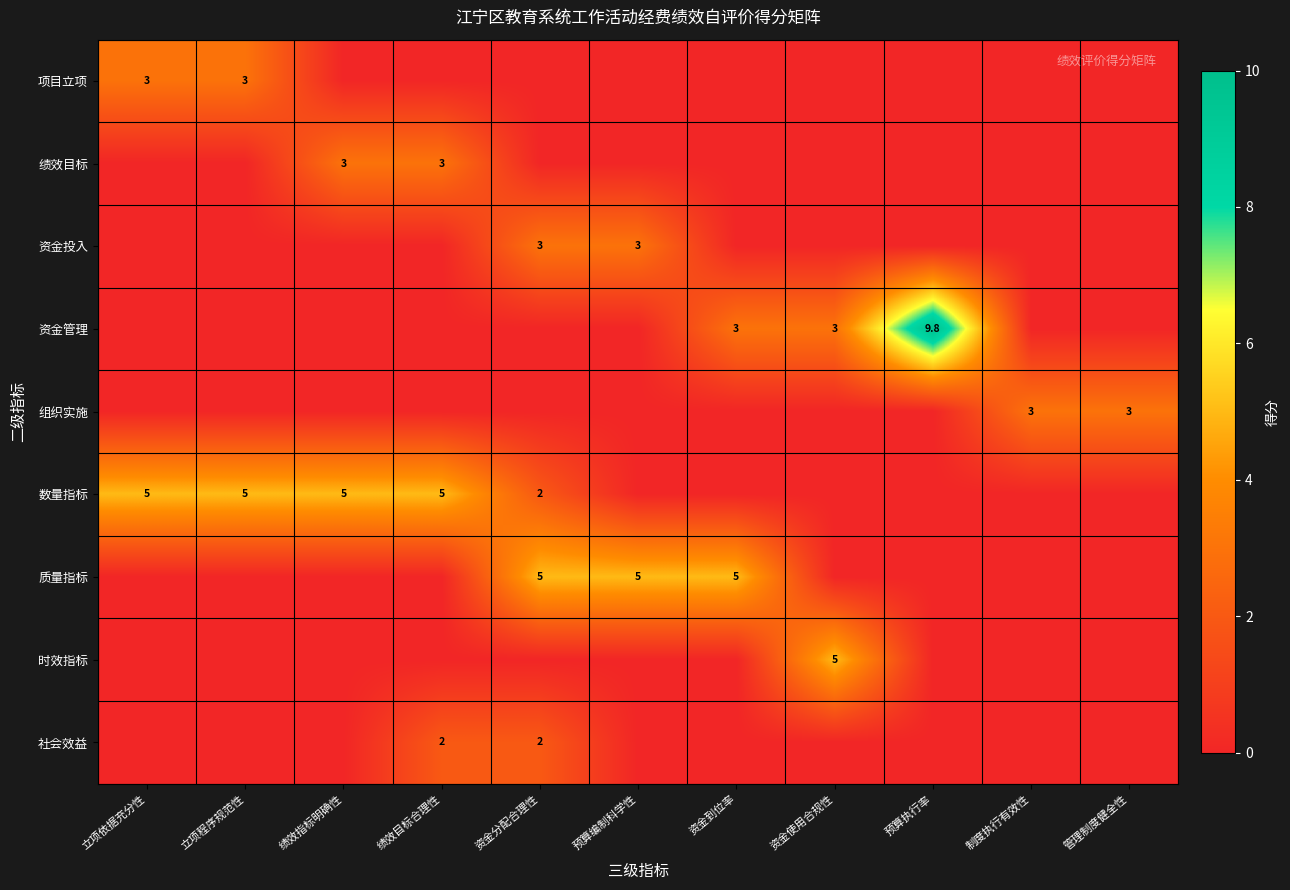

Is it true that 资金管理 equals 4.3 at 资金到位率?

False